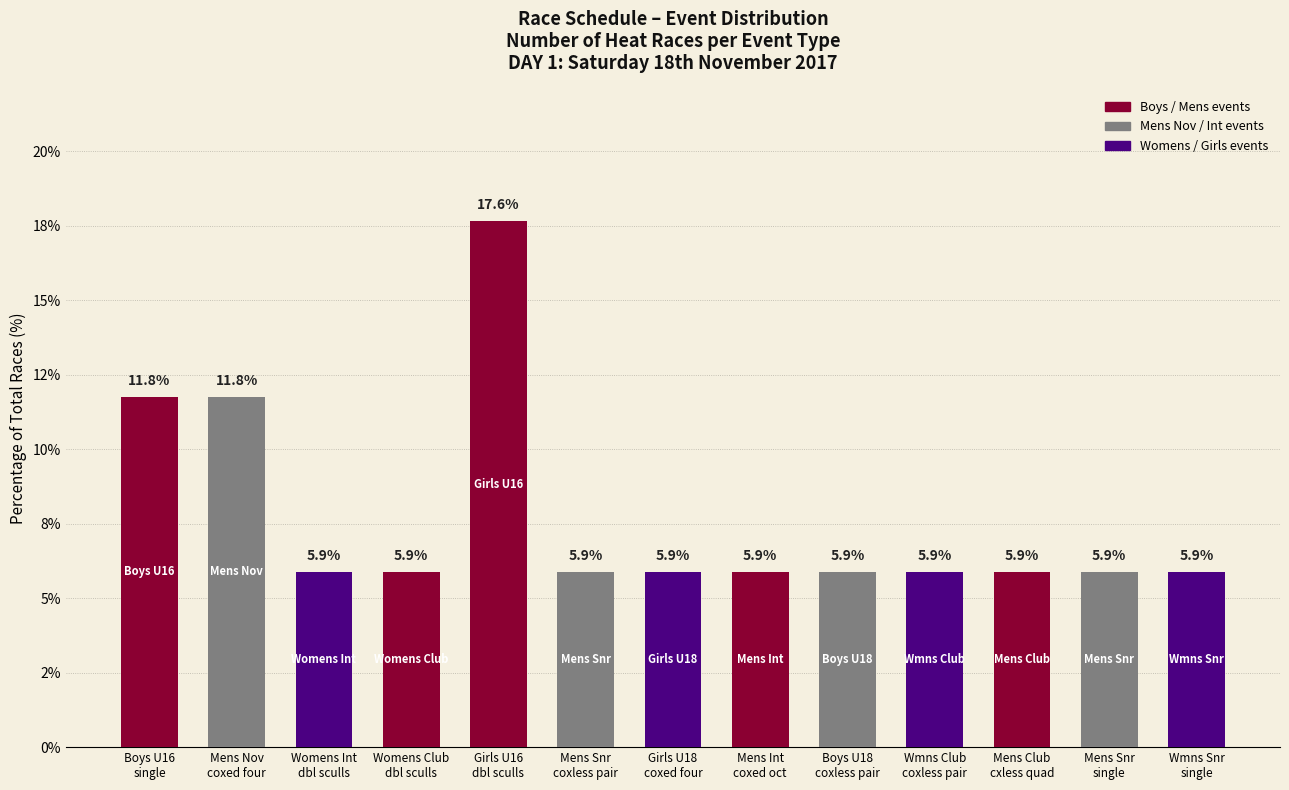

Are the bars horizontal?

No